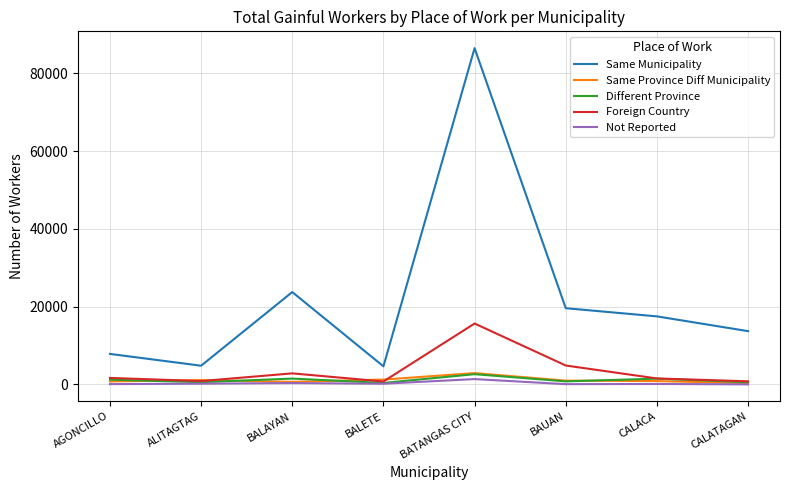

Which series changed the most between ALITAGTAG and BATANGAS CITY?

Same Municipality